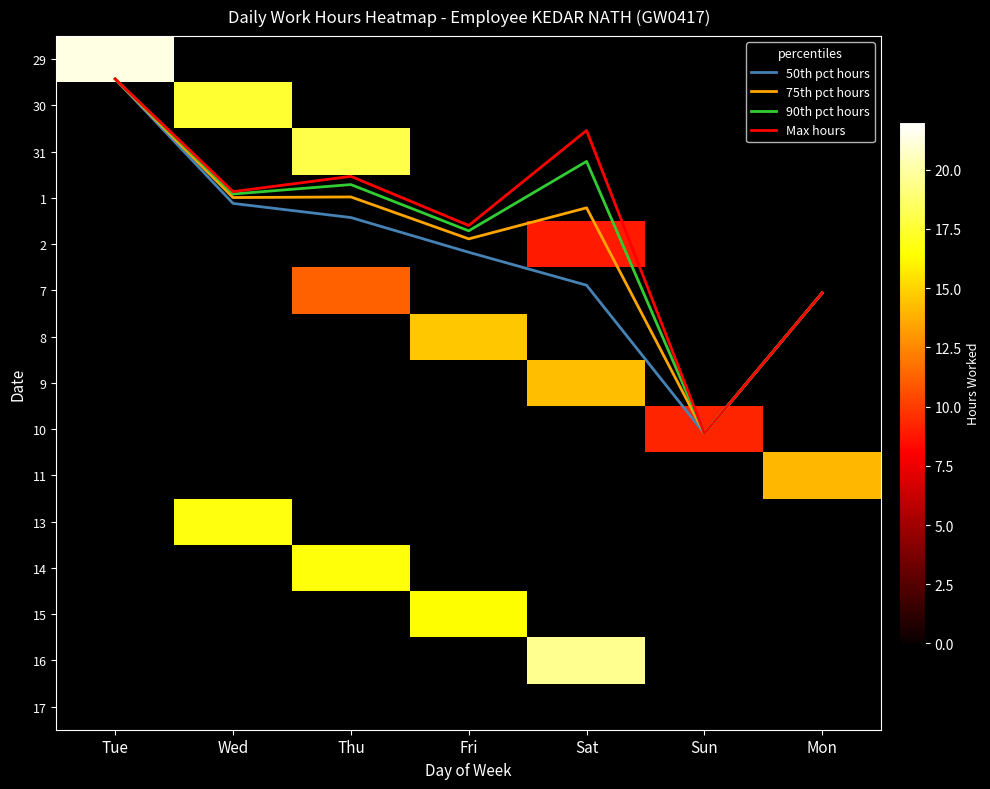

At which category is the sum across all series the highest?

Thu